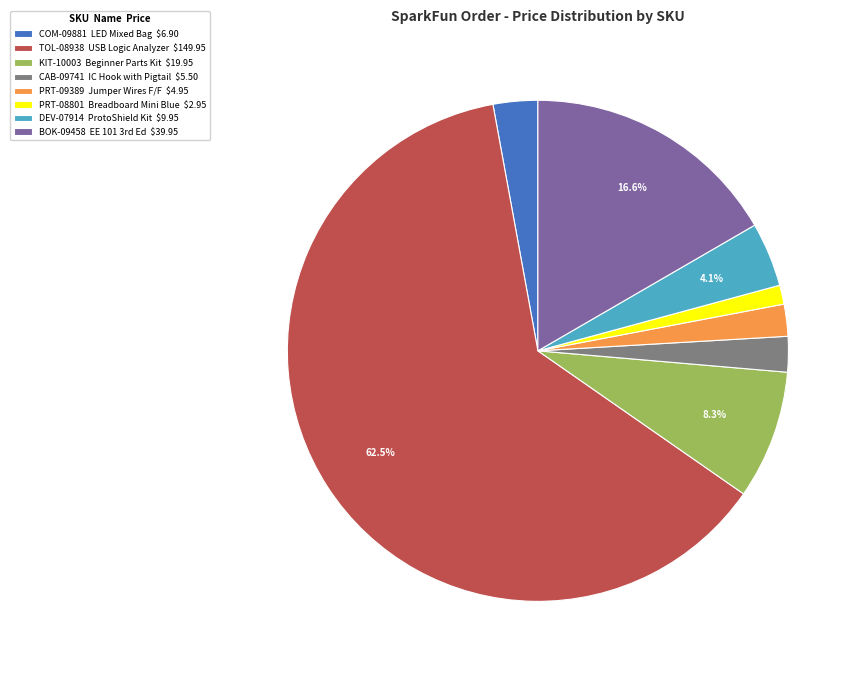

How many segments does this pie chart have?

8